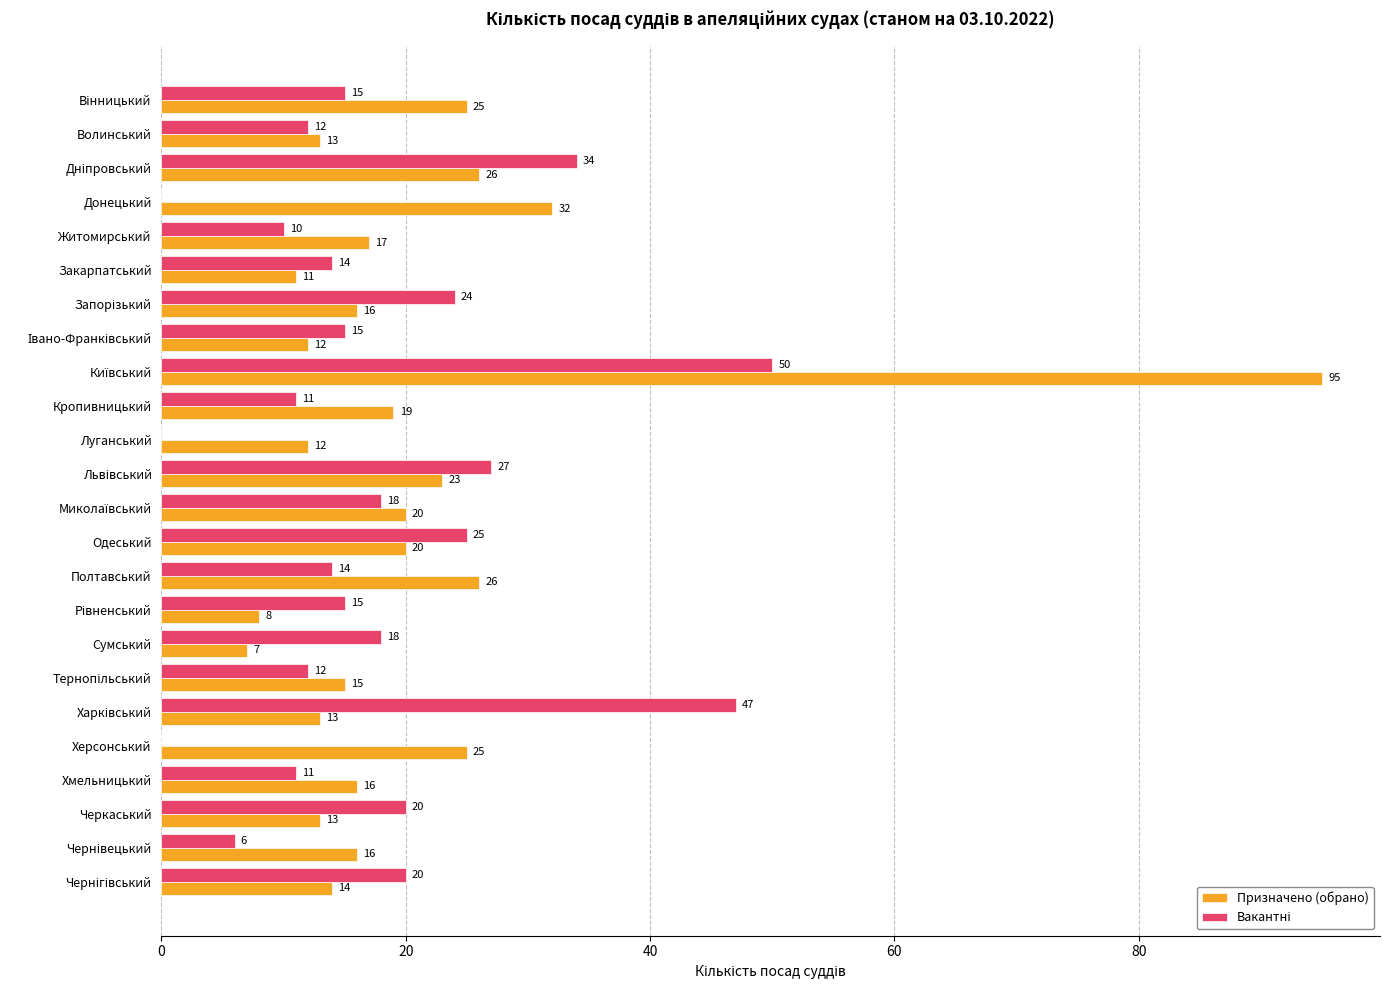

What is the greatest value displayed?

95